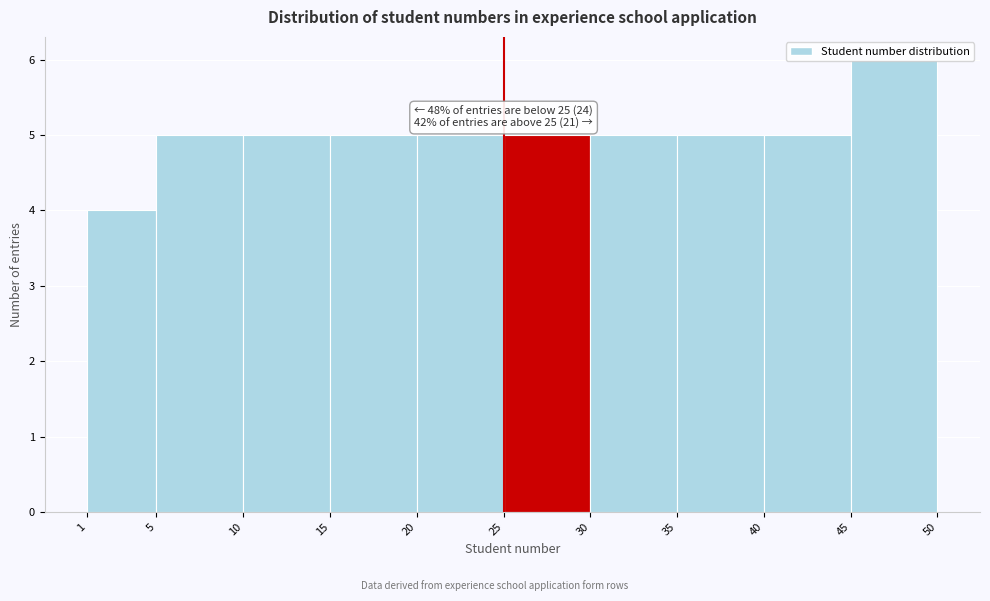

Which range on the x-axis has the tallest bar?

45 to 50